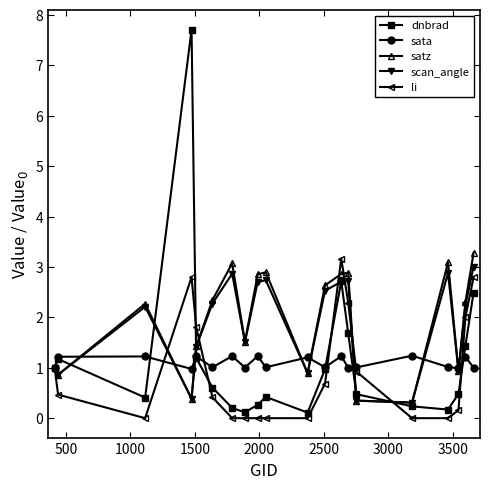

Which series has the largest range (max minus min)?

dnbrad